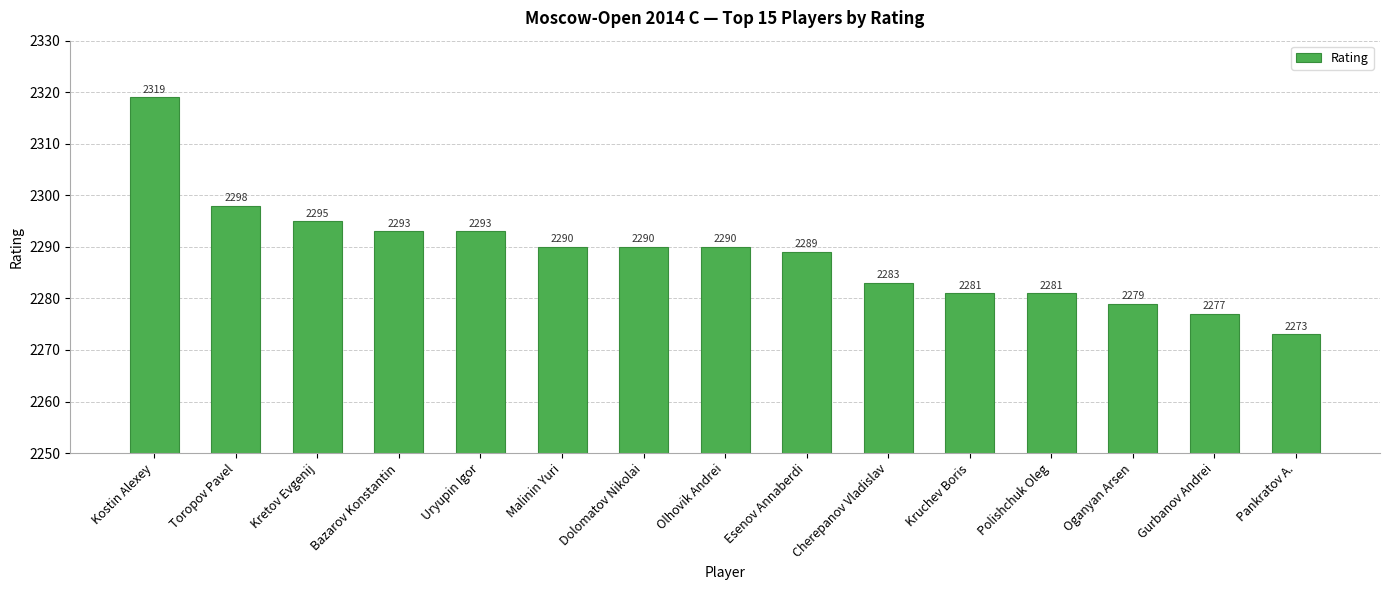

Reading right to left, transcribe all the data shown in this chart.

Pankratov A.=2273	Gurbanov Andrei=2277	Oganyan Arsen=2279	Polishchuk Oleg=2281	Kruchev Boris=2281	Cherepanov Vladislav=2283	Esenov Annaberdi=2289	Olhovik Andrei=2290	Dolomatov Nikolai=2290	Malinin Yuri=2290	Uryupin Igor=2293	Bazarov Konstantin=2293	Kretov Evgenij=2295	Toropov Pavel=2298	Kostin Alexey=2319